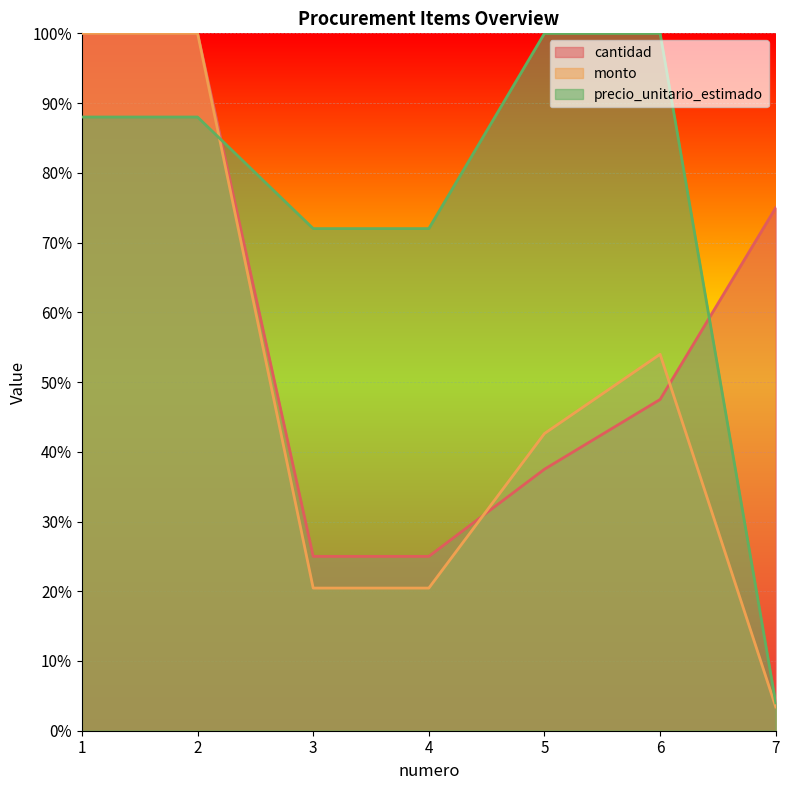

How many times do cantidad and precio_unitario_estimado cross each other?

2